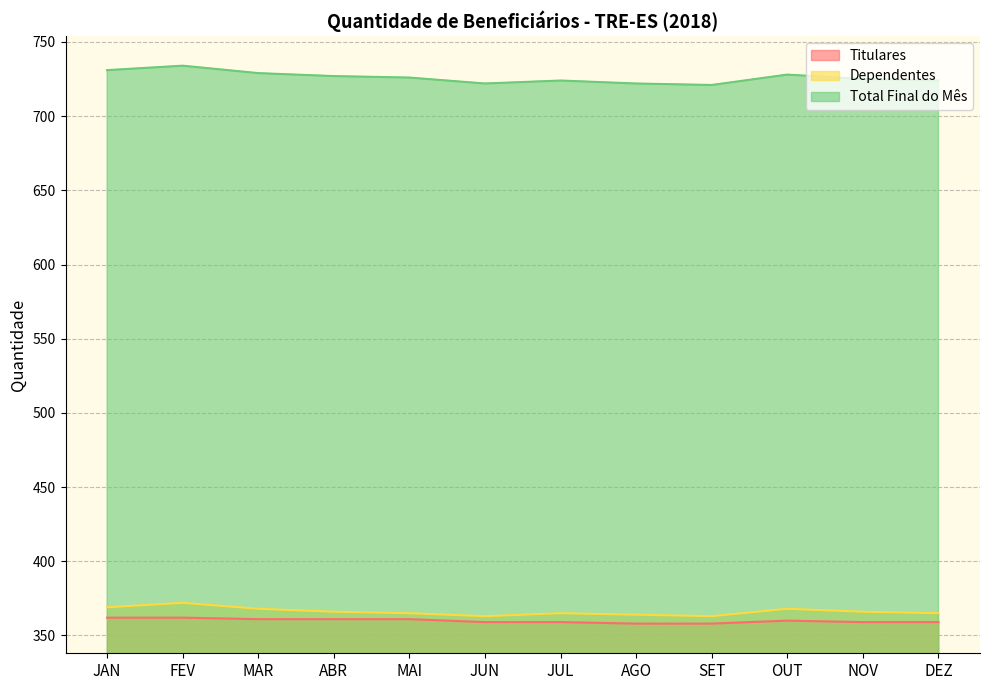

The value of Titulares at MAI is 361. True or false?

True